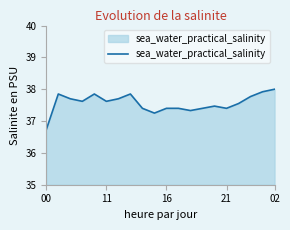

What is the smallest value displayed?

36.7